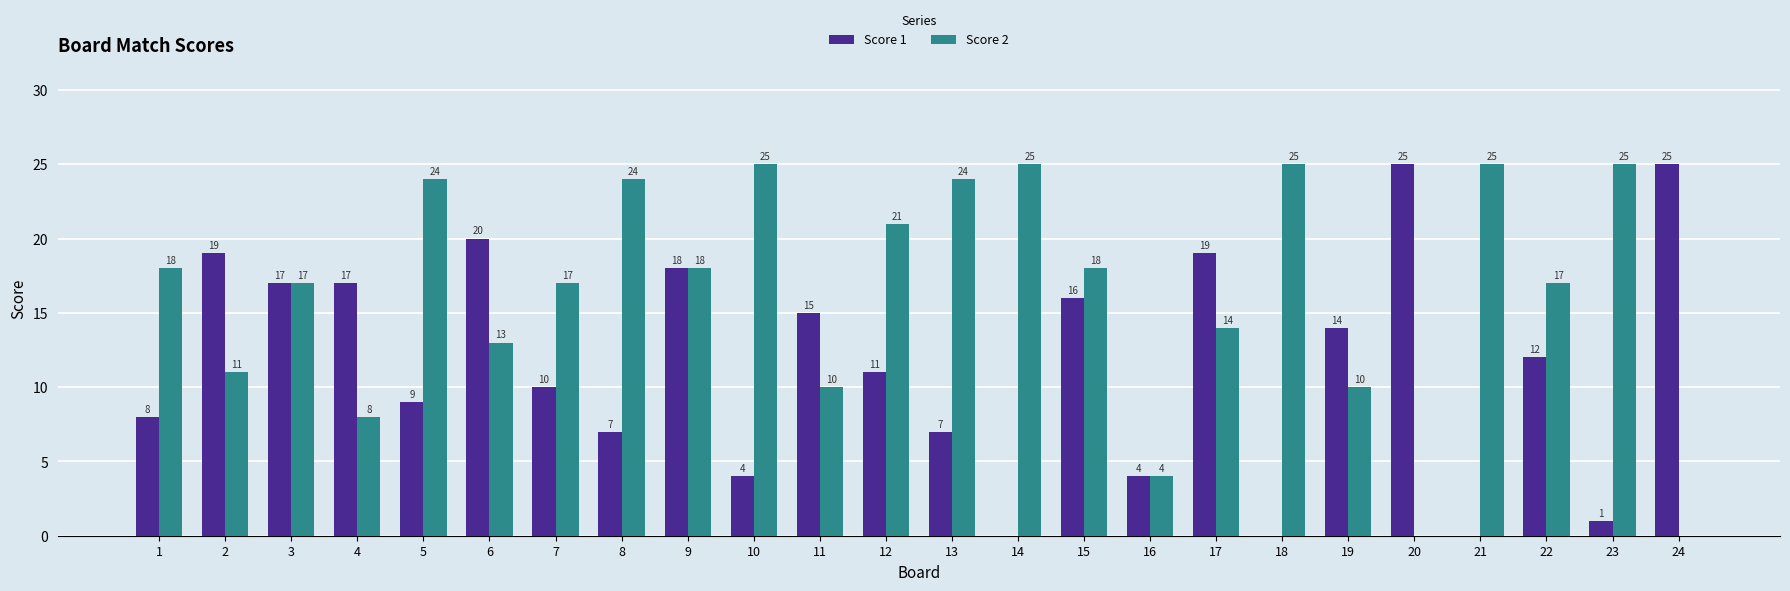

How many groups of bars are there?

24